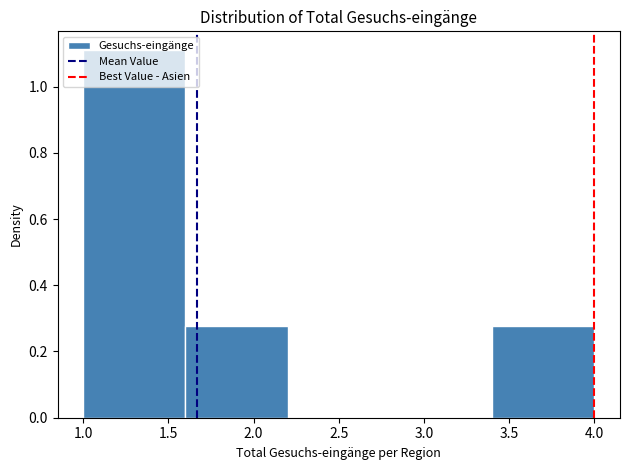

Reading left to right, list every bar in this chart as the range it spans on the x-axis followed by its height. The values are not printed on the chart, so give them approximately, as read against the axis.

1.0 to 1.6: 1.12
1.6 to 2.2: 0.28
2.2 to 2.8: 0
2.8 to 3.4: 0
3.4 to 4.0: 0.28